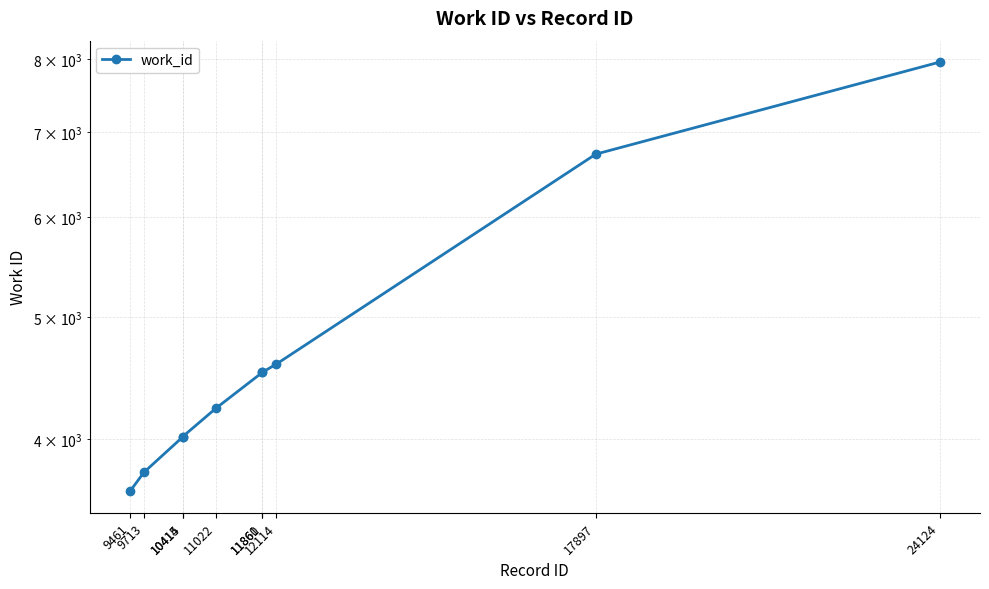

Reading left to right, extract all data points from this chart.

9461=3639	9713=3767	10414=4017	10415=4020	11022=4235	11860=4520	11861=4521	12114=4589	17897=6726	24124=7954